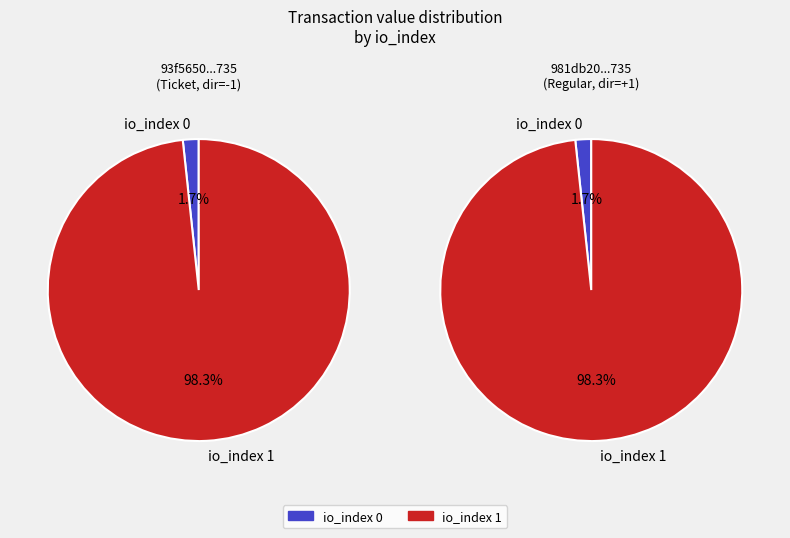

Rank the series at io_index 0 from lowest to highest value.

93f5650439711f9e5be745f451784768c0bc735, 981db20bd90f6c6c2171feff632a95f9cee2c2f